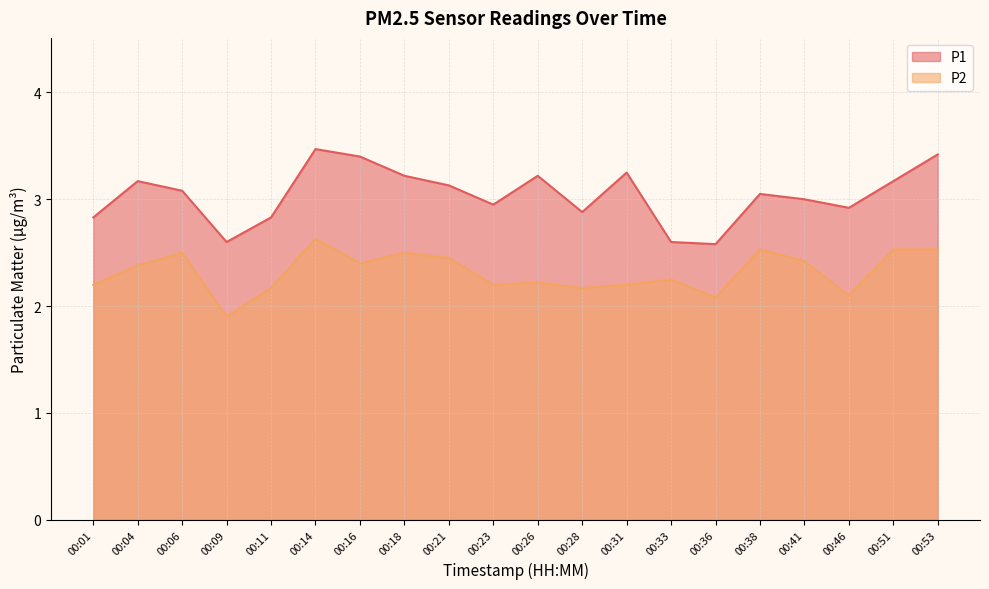

What is the total value across all series at 00:11?

5.0